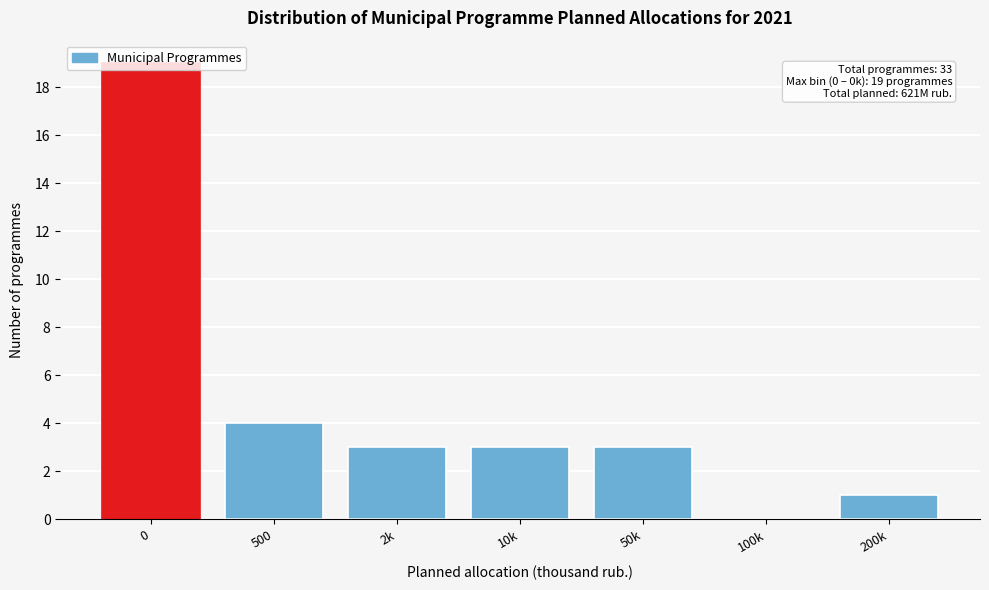

What is the change in value from 0 to 100k?

-19